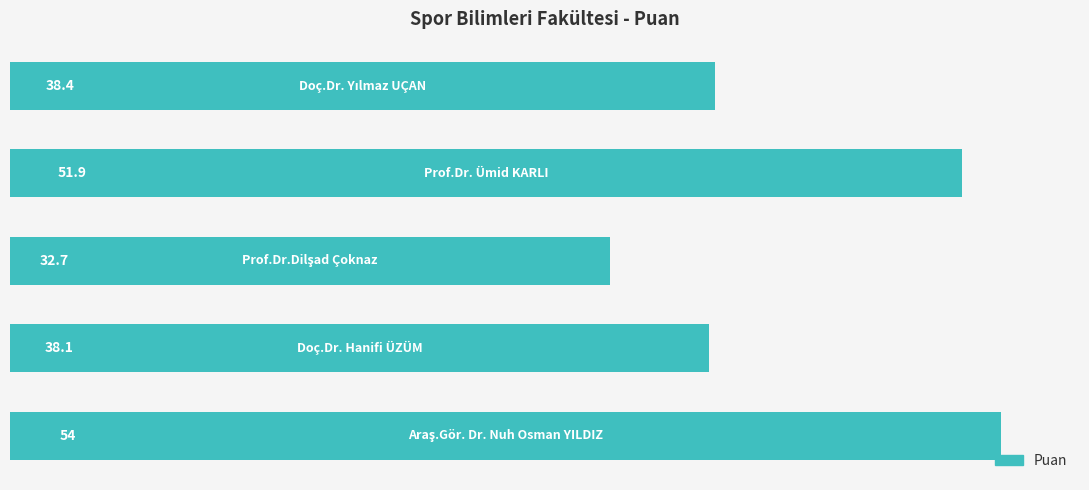

What is the greatest value displayed?

54.0